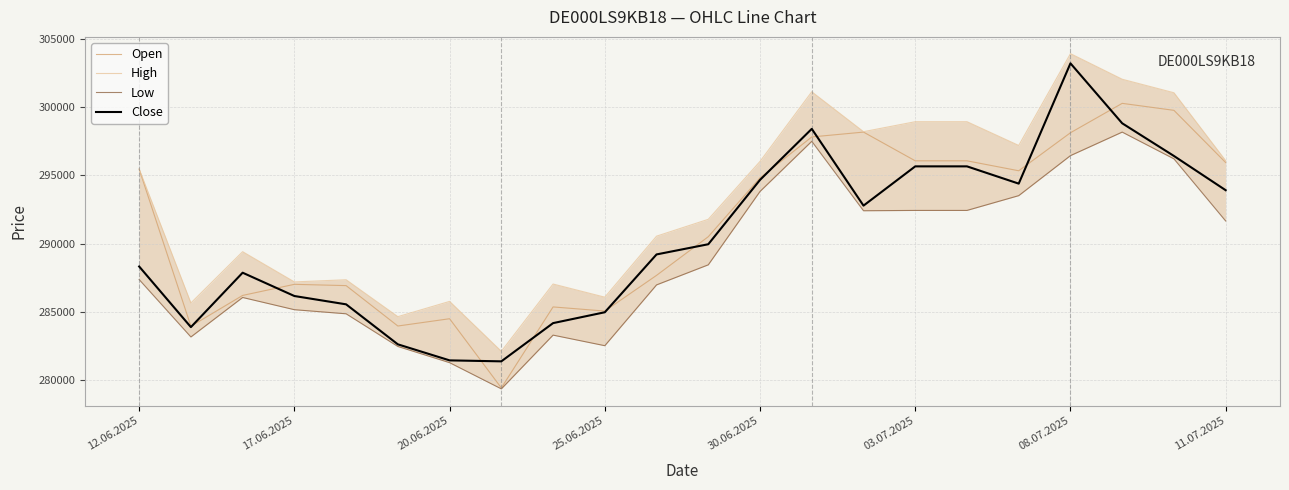

Where is Low nearest to the value 288771?

11